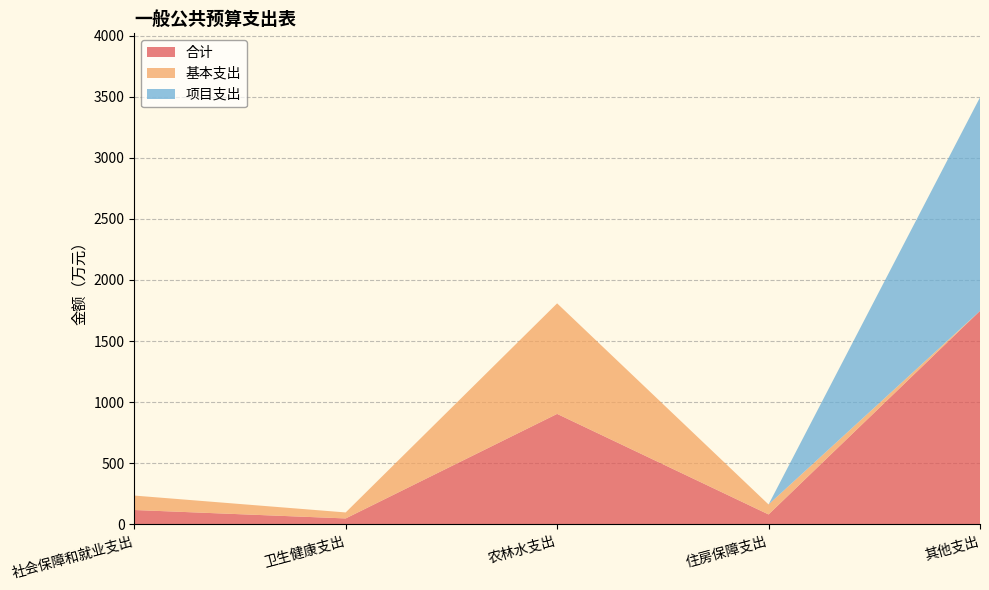

Reading right to left, what are all the values shown in this chart?

合计: 其他支出=1747.0	住房保障支出=81.7	农林水支出=904.4	卫生健康支出=49.1	社会保障和就业支出=118.1
基本支出: 其他支出=0.0	住房保障支出=81.7	农林水支出=904.4	卫生健康支出=49.1	社会保障和就业支出=118.1
项目支出: 其他支出=1747.0	住房保障支出=0.0	农林水支出=0.0	卫生健康支出=0.0	社会保障和就业支出=0.0